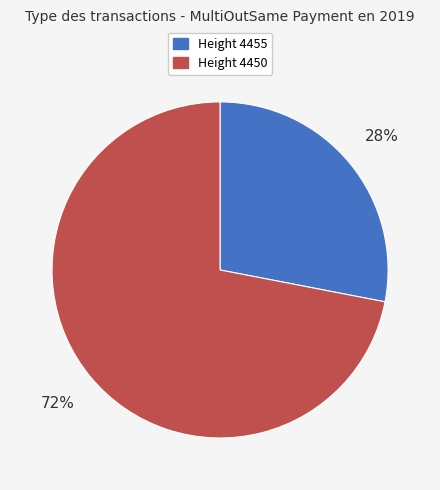

Does any single category account for the majority?

Yes